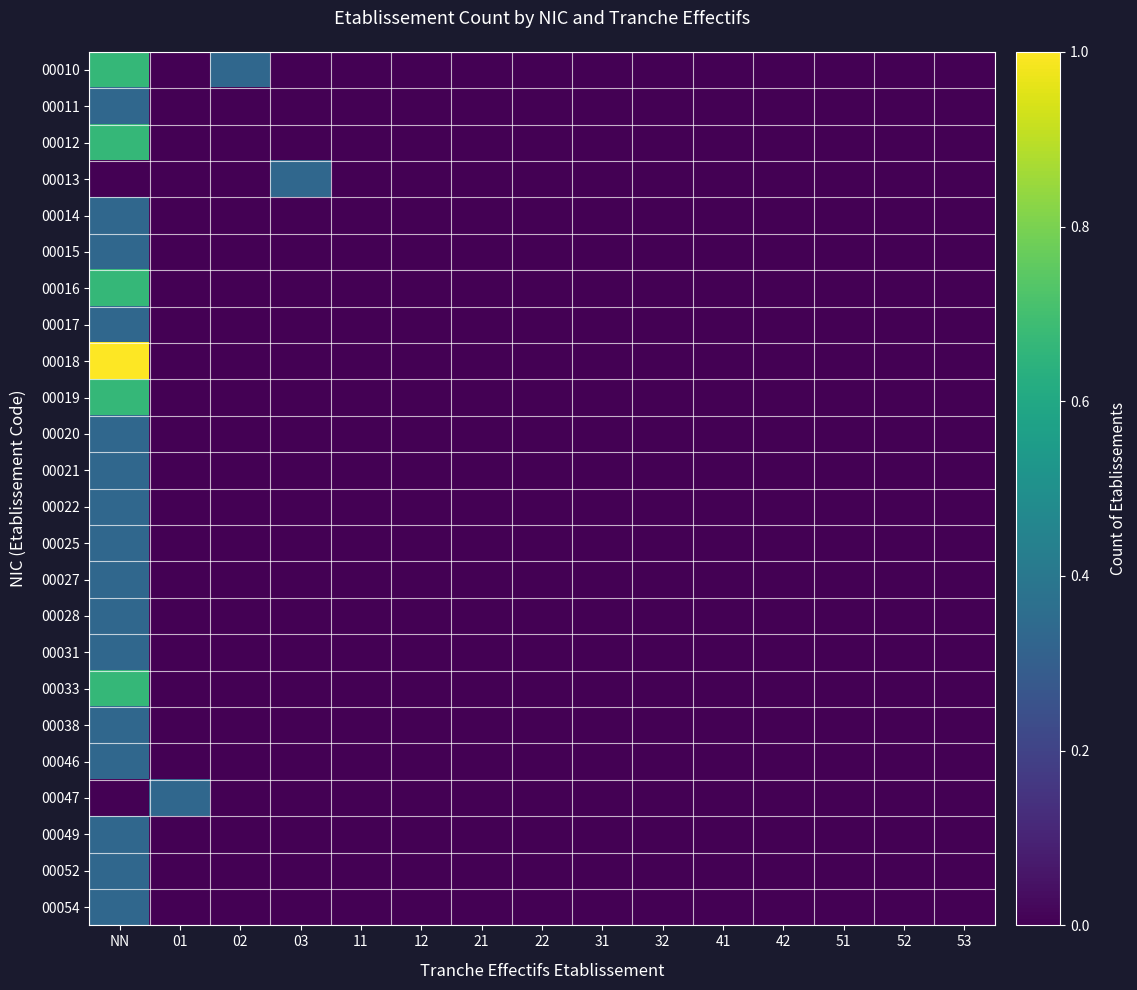

Rank the series by their maximum value, from highest to lowest.

00018, 00010, 00012, 00016, 00019, 00033, 00011, 00013, 00014, 00015, 00017, 00020, 00021, 00022, 00025, 00027, 00028, 00031, 00038, 00046, 00047, 00049, 00052, 00054